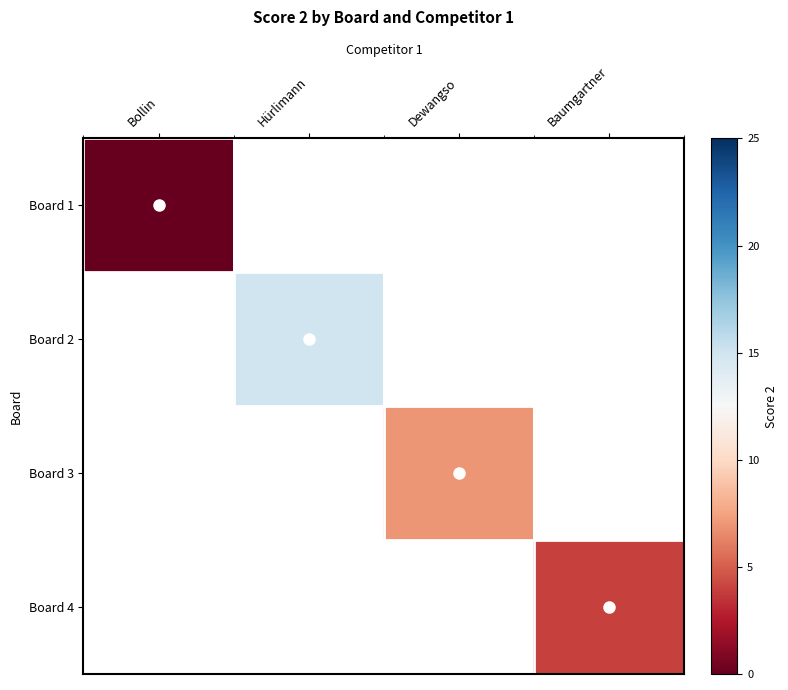

At which label does Board 2 reach its peak?

Bollin